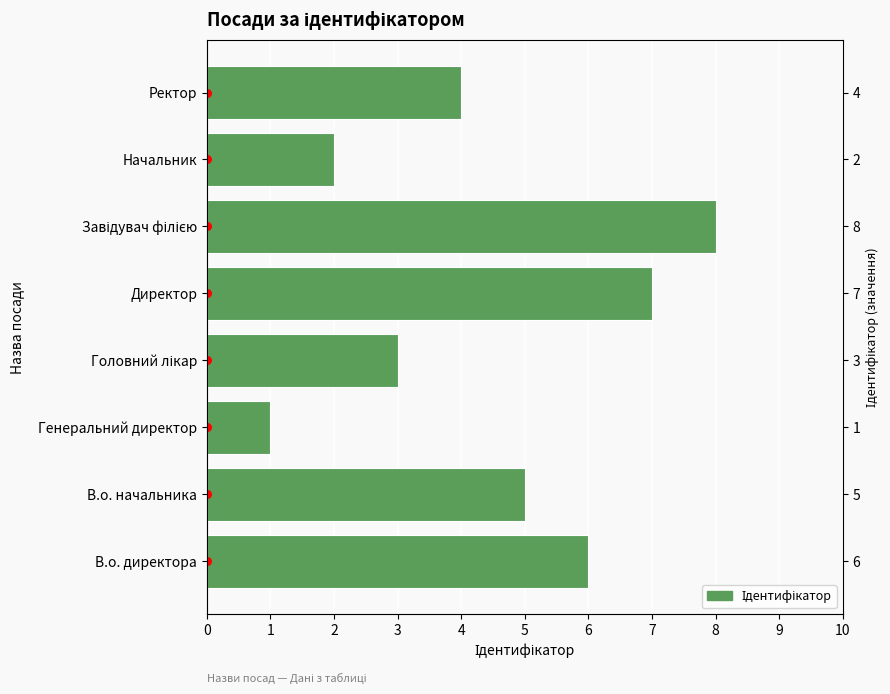

Which has a higher value, Ректор or Начальник?

Ректор